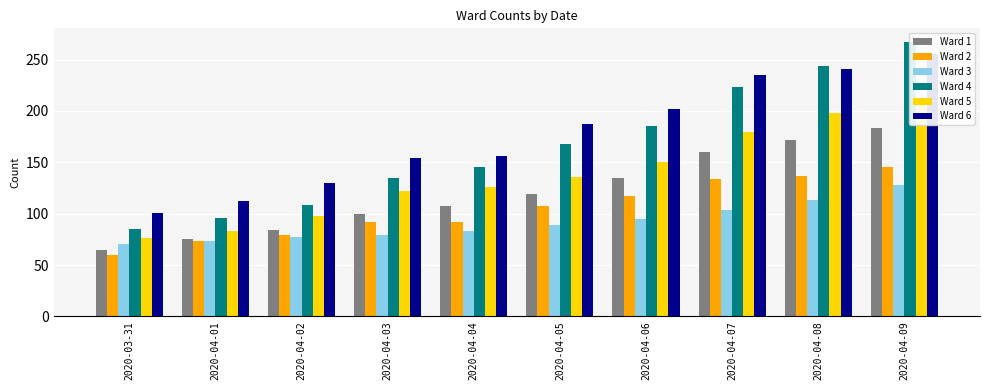

The Ward 5 series shows 198 at 2020-04-08. True or false?

True